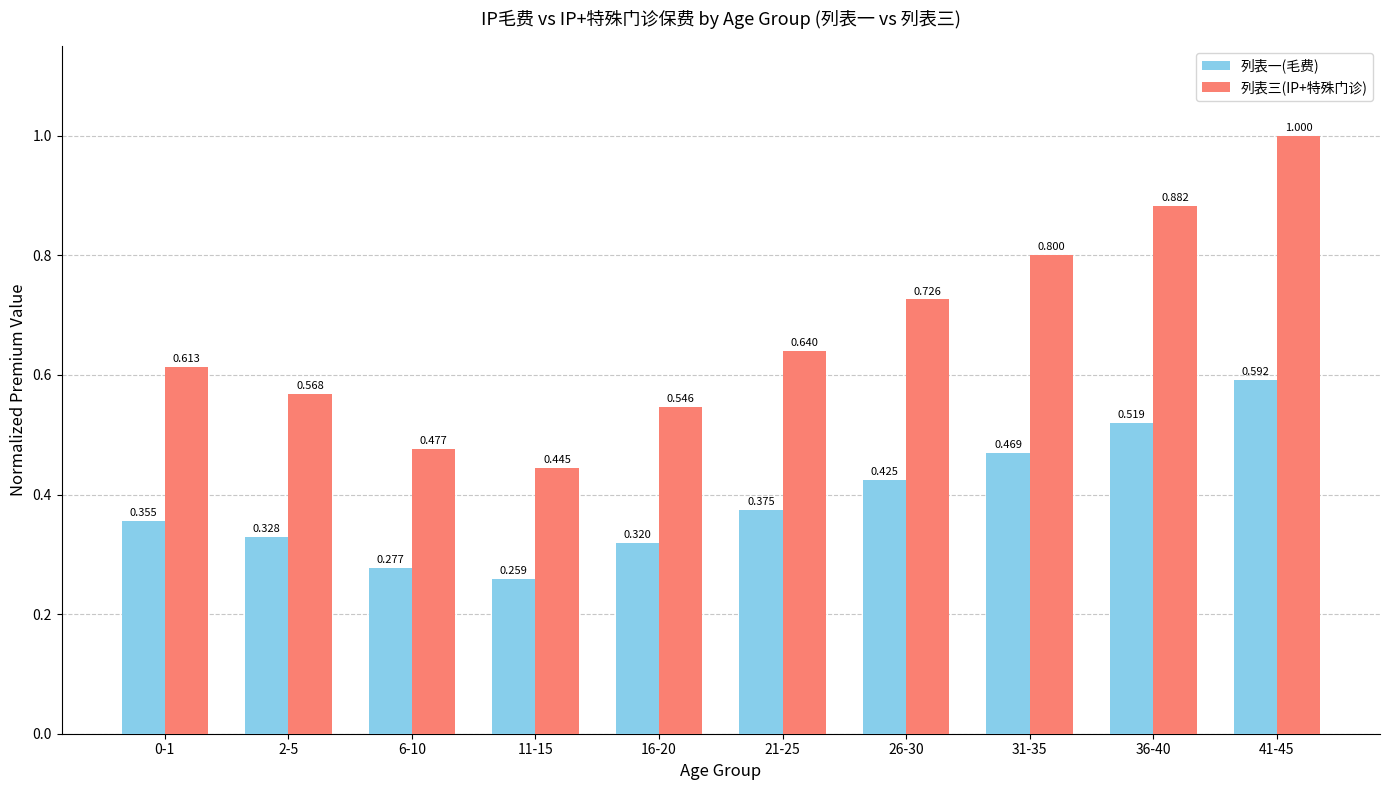

Is it true that 列表一(毛费) equals 0.2 at 31-35?

False